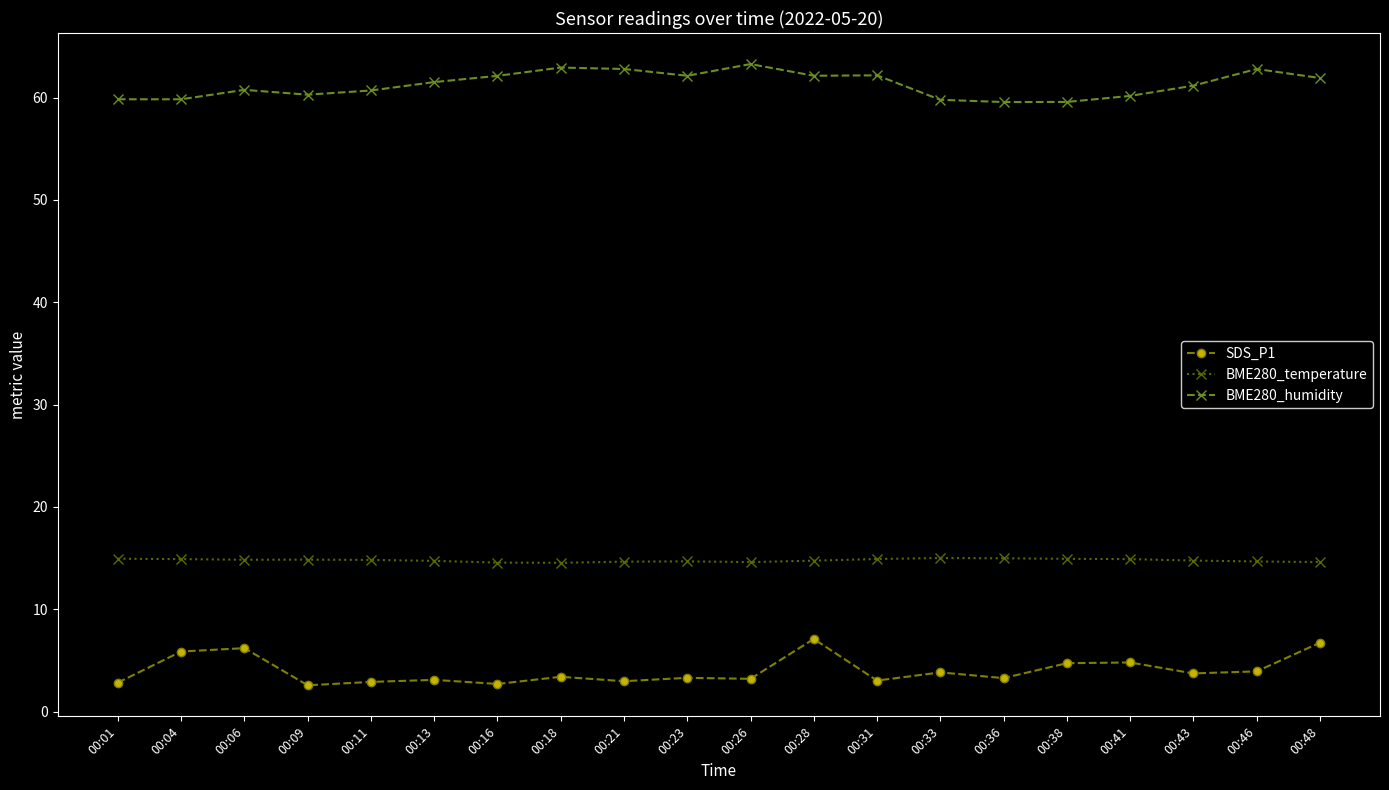

What is the sum of all BME280_temperature values?

295.6